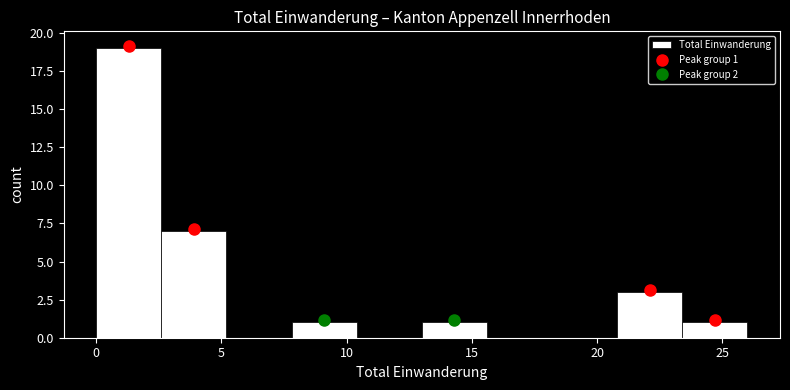

Which range on the x-axis has the tallest bar?

0.0 to 2.6